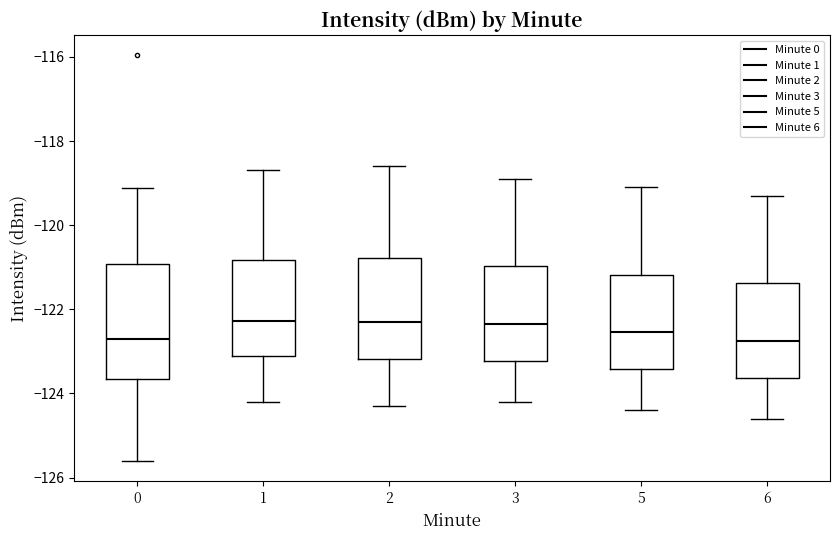

Reading left to right, transcribe this box plot: for each box, give where its median line is, the range the box spans, and where its two whiskers end, as read against the y-axis. The values are not printed on the chart, so give them approximately, as read against the axis.

0: median -122.8, box -123.6 to -121.0, whiskers -125.6 to -119.2
1: median -122.2, box -123.2 to -120.8, whiskers -124.2 to -118.6
2: median -122.2, box -123.2 to -120.8, whiskers -124.2 to -118.6
3: median -122.4, box -123.2 to -121.0, whiskers -124.2 to -118.8
5: median -122.6, box -123.4 to -121.2, whiskers -124.4 to -119.0
6: median -122.8, box -123.6 to -121.4, whiskers -124.6 to -119.2